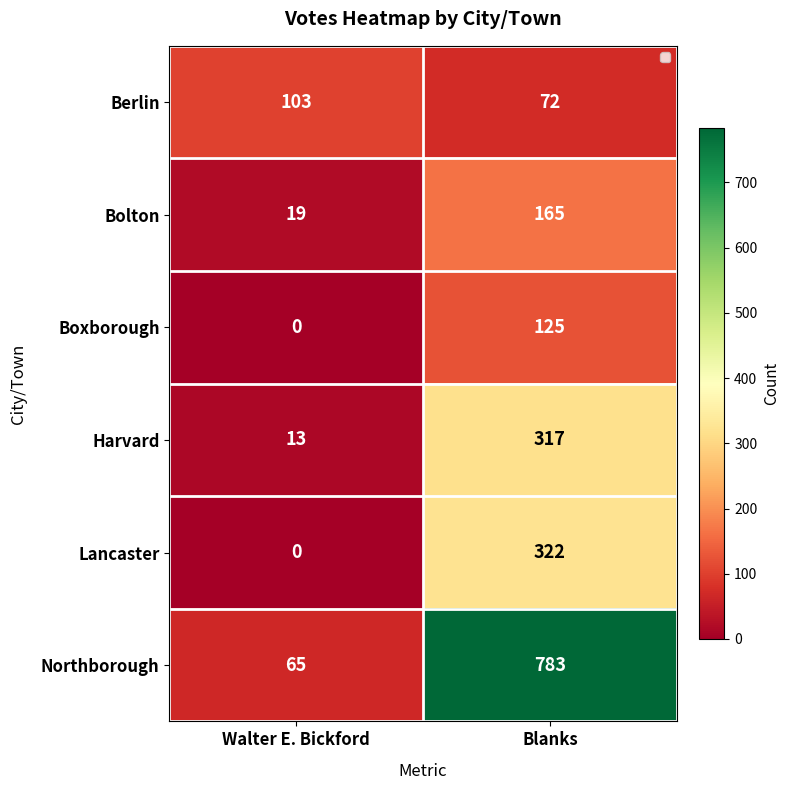

How many values in the Lancaster series are below 322?

1